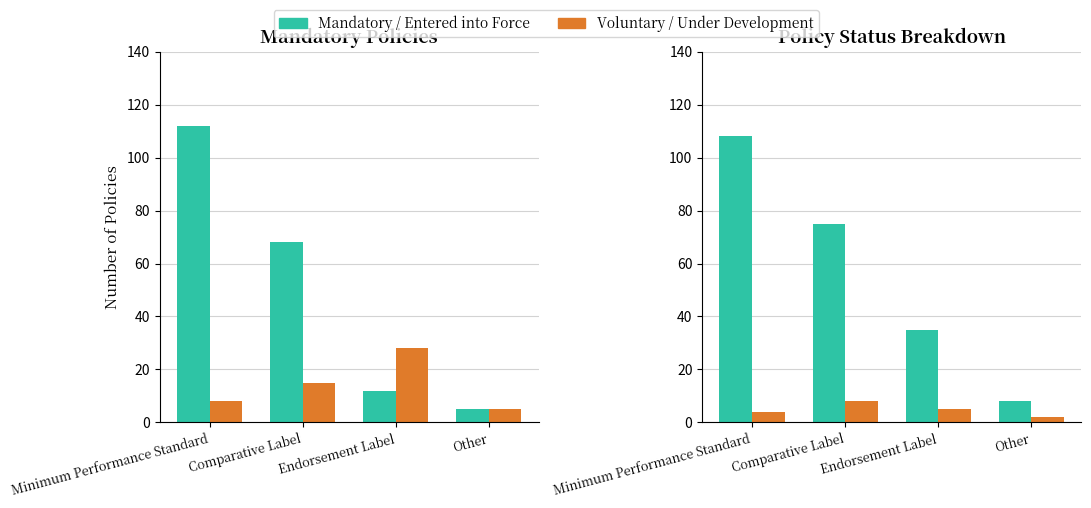

Reading left to right, extract all data points from this chart.

Mandatory: 112	68	12	5
Voluntary: 8	15	28	5
Entered into Force: 108	75	35	8
Under Development: 4	8	5	2